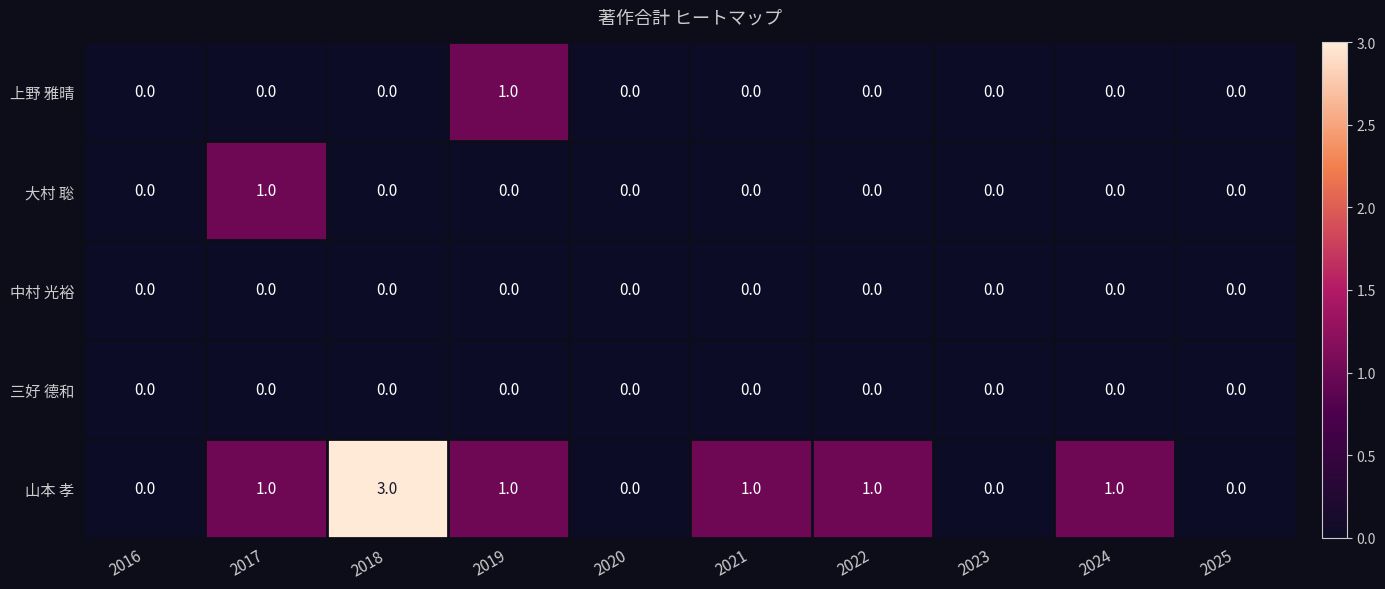

How many positive values does the 山本 孝 series have?

6